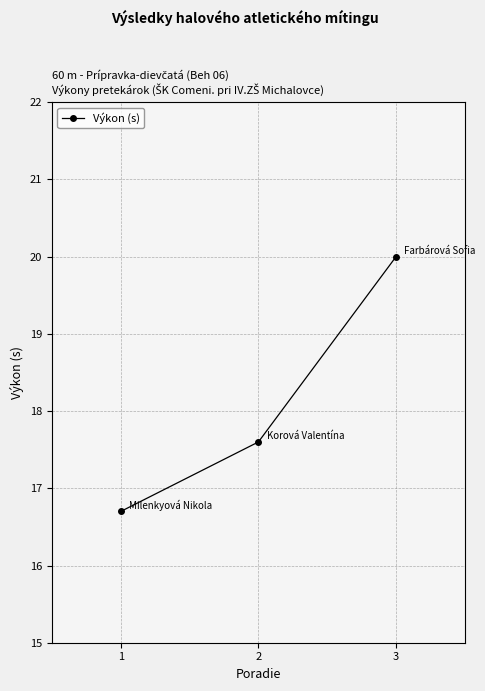

Where does the data first go above 17?

2